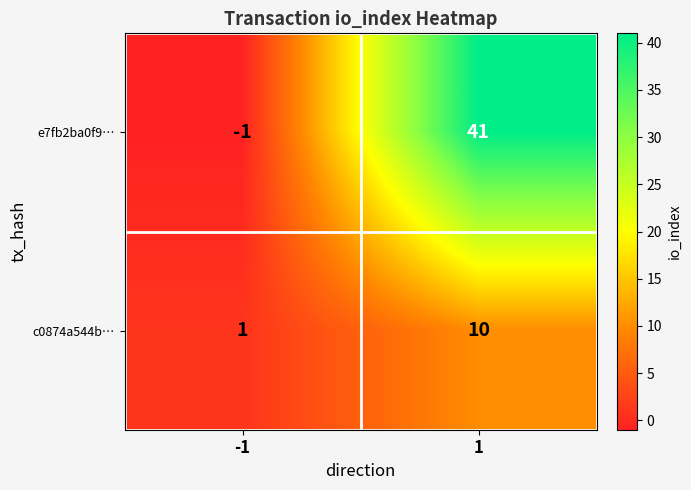

Which series has the widest spread of values?

e7fb2ba0f9…